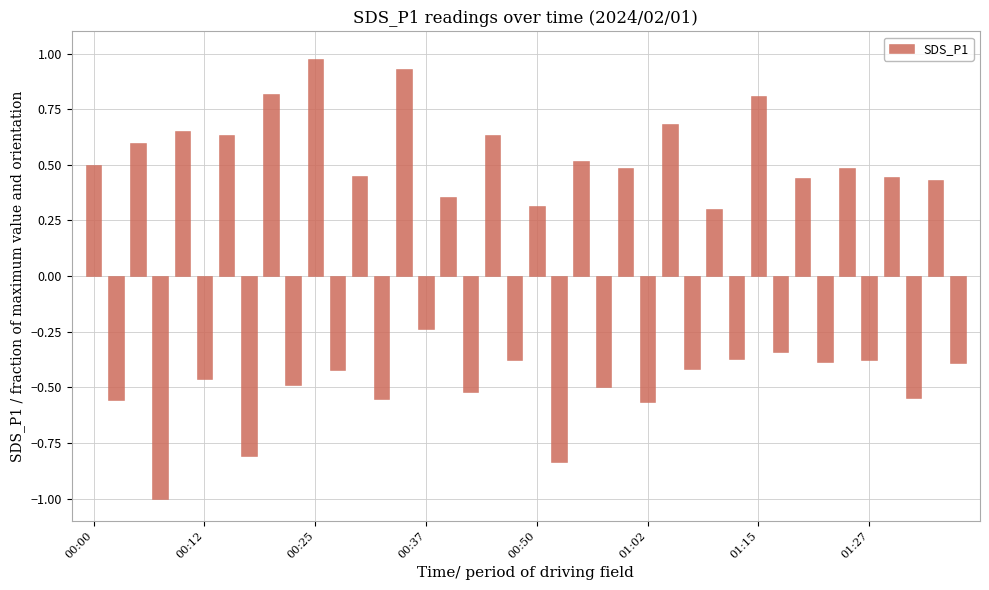

What is the smallest value displayed?

-1.0